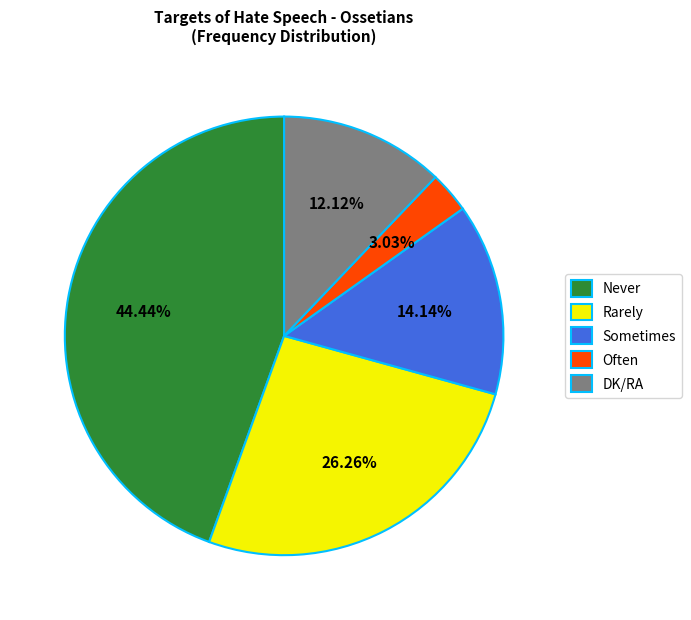

What percentage is NOT represented by Sometimes?

85.9%